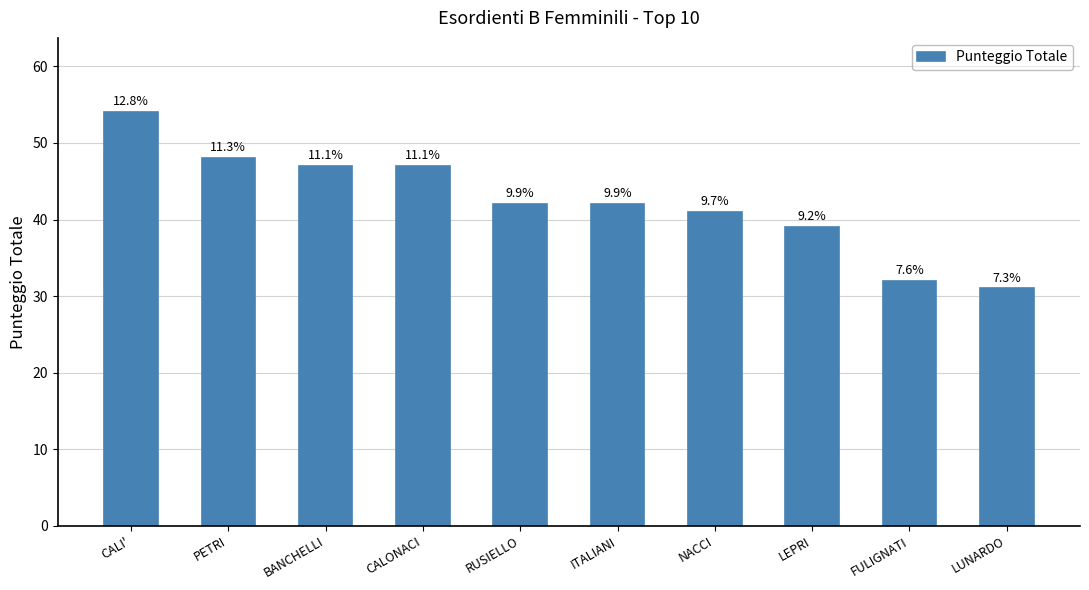

At which label does the data first exceed 42?

CALI'